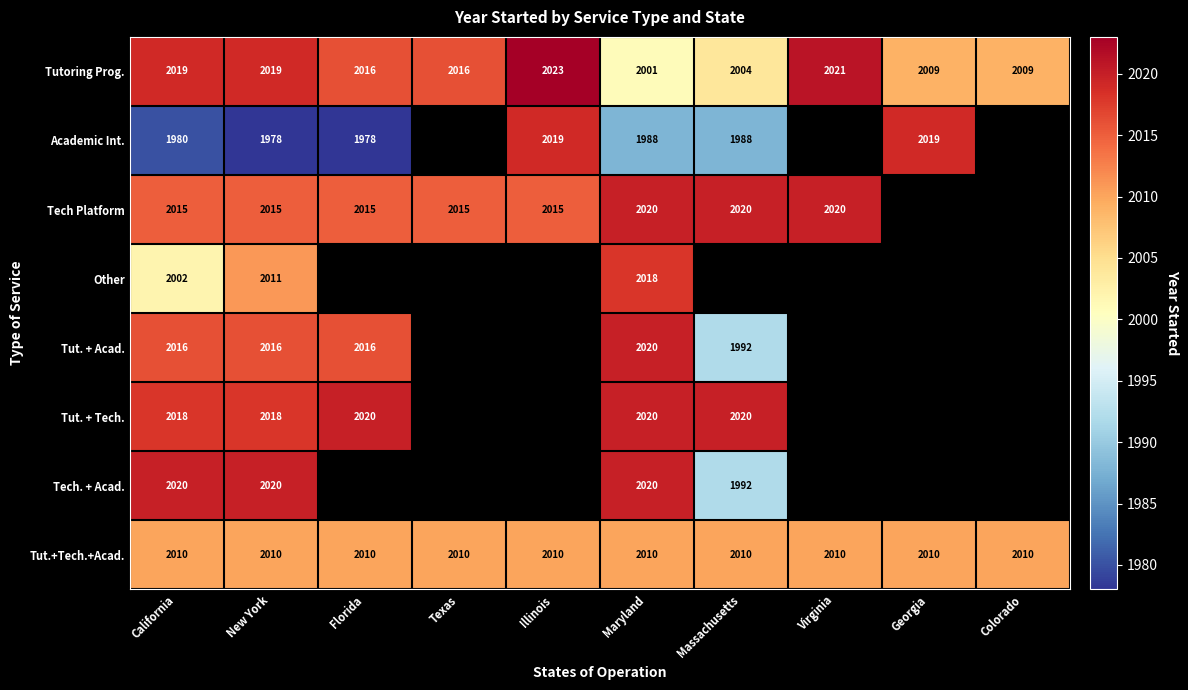

The Tut. + Acad. series shows 508.2 at New York. True or false?

False